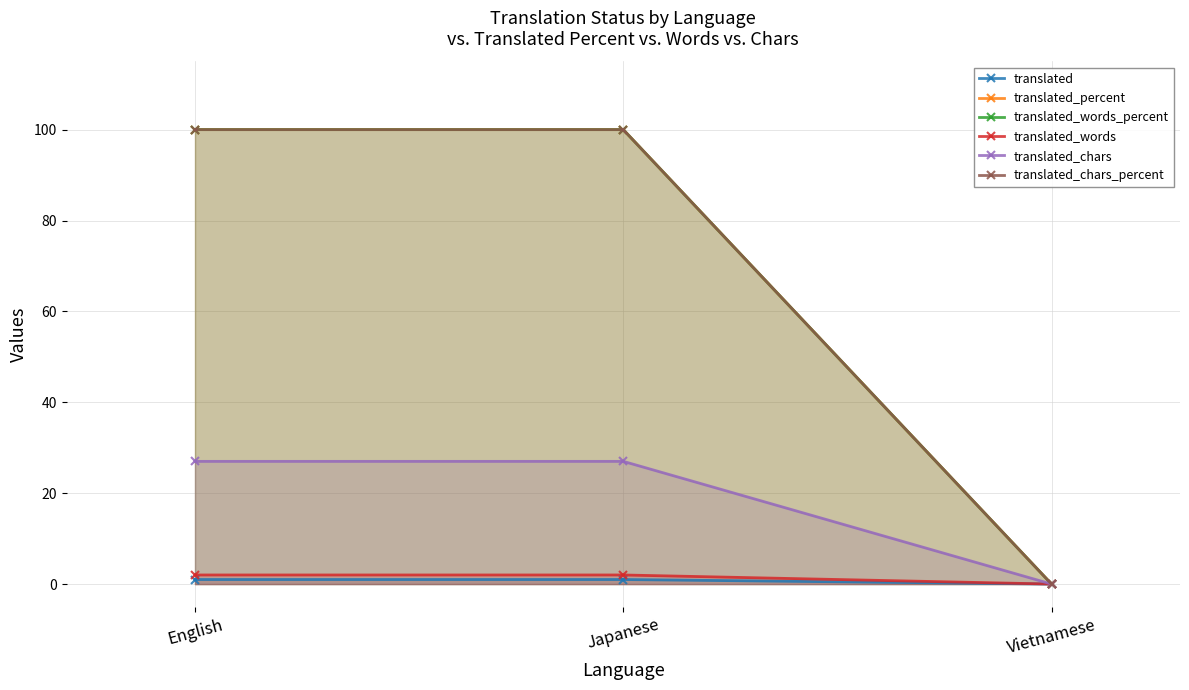

Reading left to right, transcribe all the data shown in this chart.

translated: English=1	Japanese=1	Vietnamese=0
translated_percent: English=100	Japanese=100	Vietnamese=0
translated_words_percent: English=100	Japanese=100	Vietnamese=0
translated_words: English=2	Japanese=2	Vietnamese=0
translated_chars: English=27	Japanese=27	Vietnamese=0
translated_chars_percent: English=100	Japanese=100	Vietnamese=0